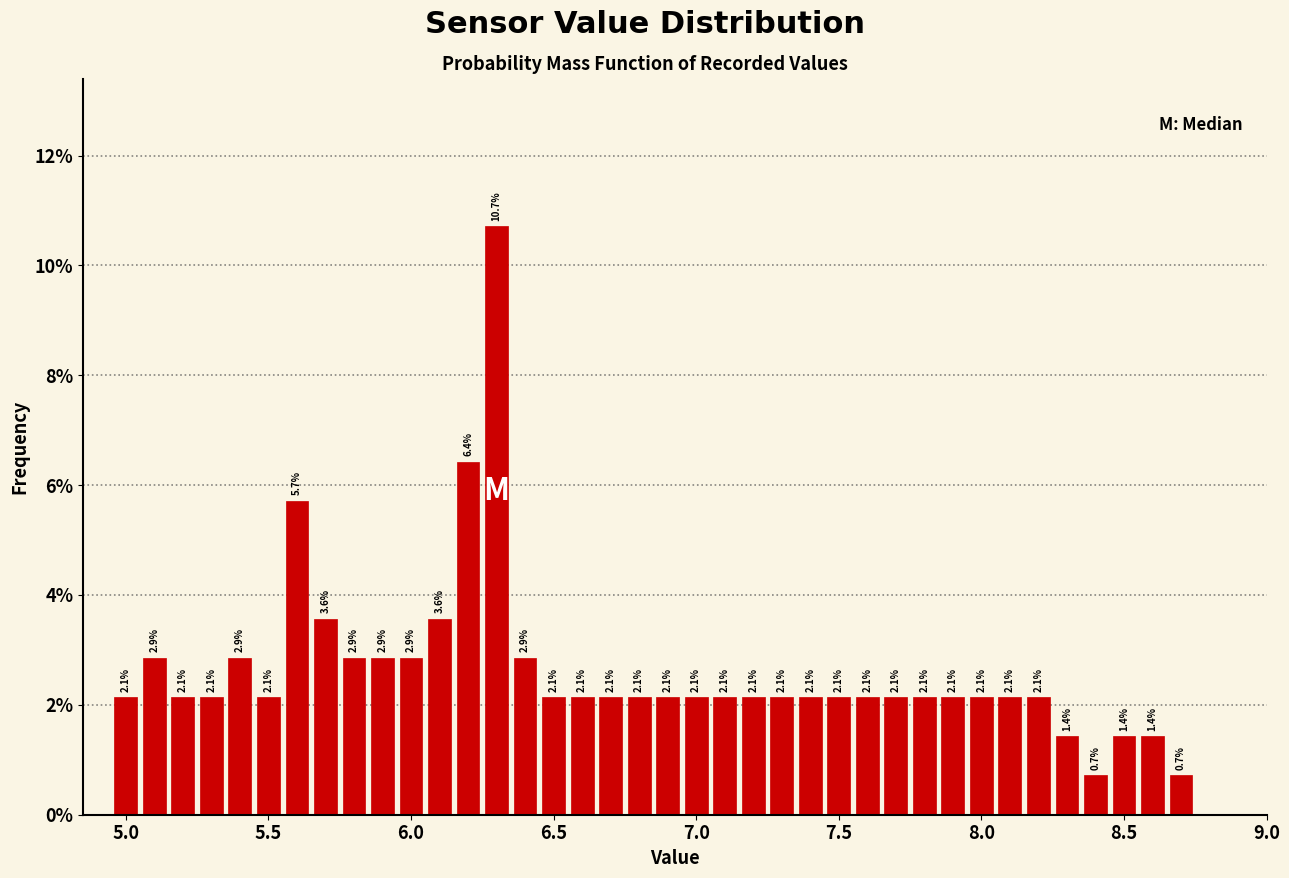

Read against the x-axis, roughly where is the centre of the tallest bar?

6.30